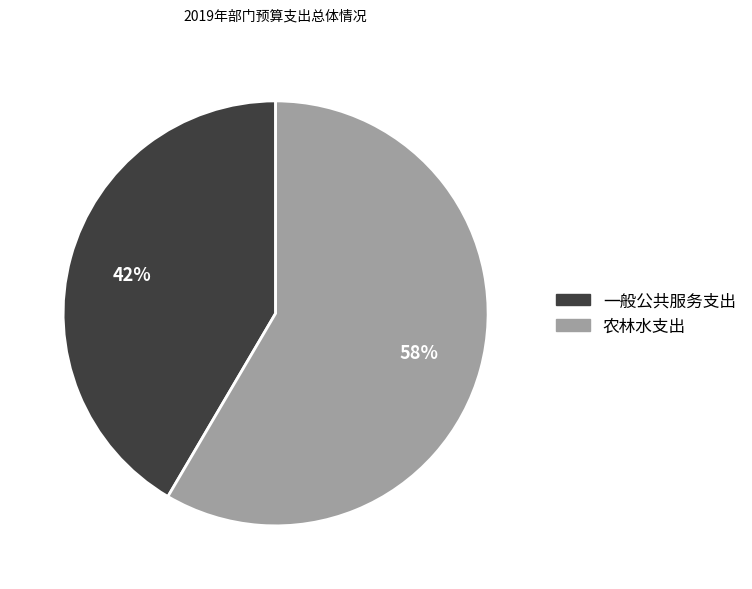

Is the sum of 一般公共服务支出 and 农林水支出 greater than half?

Yes